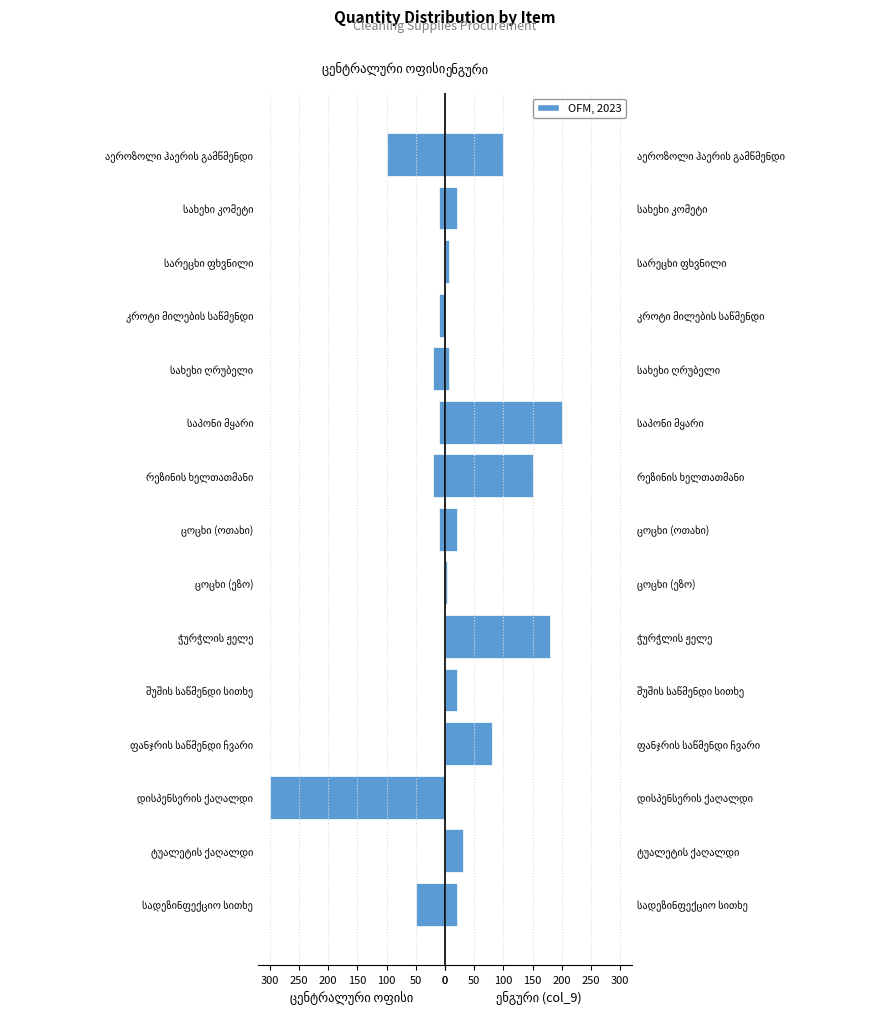

How many bars are there in each group?

2